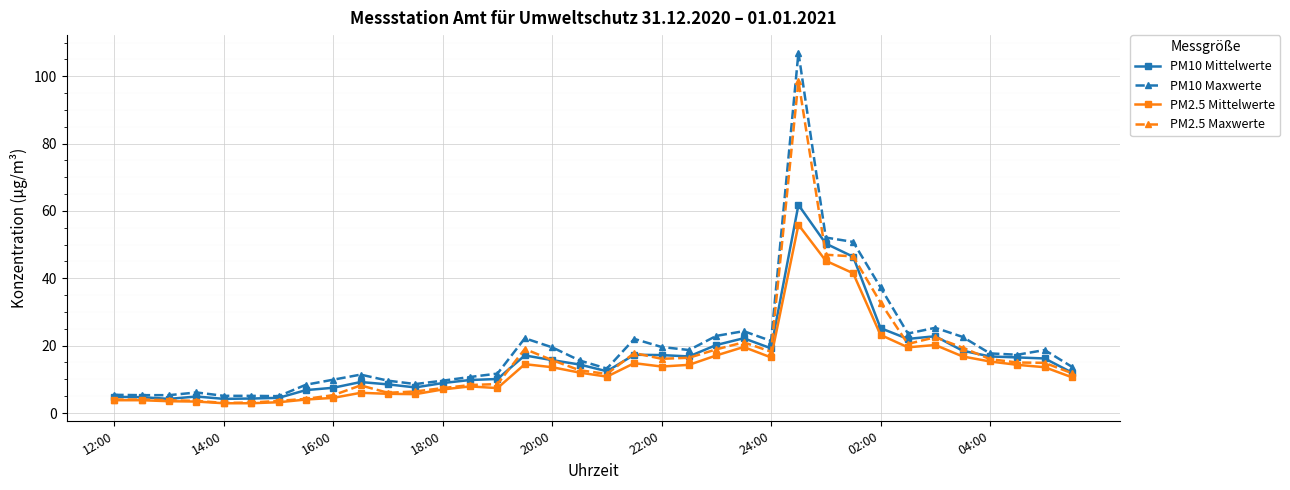

True or false: PM2.5 Maxwerte has more than 2 interior local peaks.

True